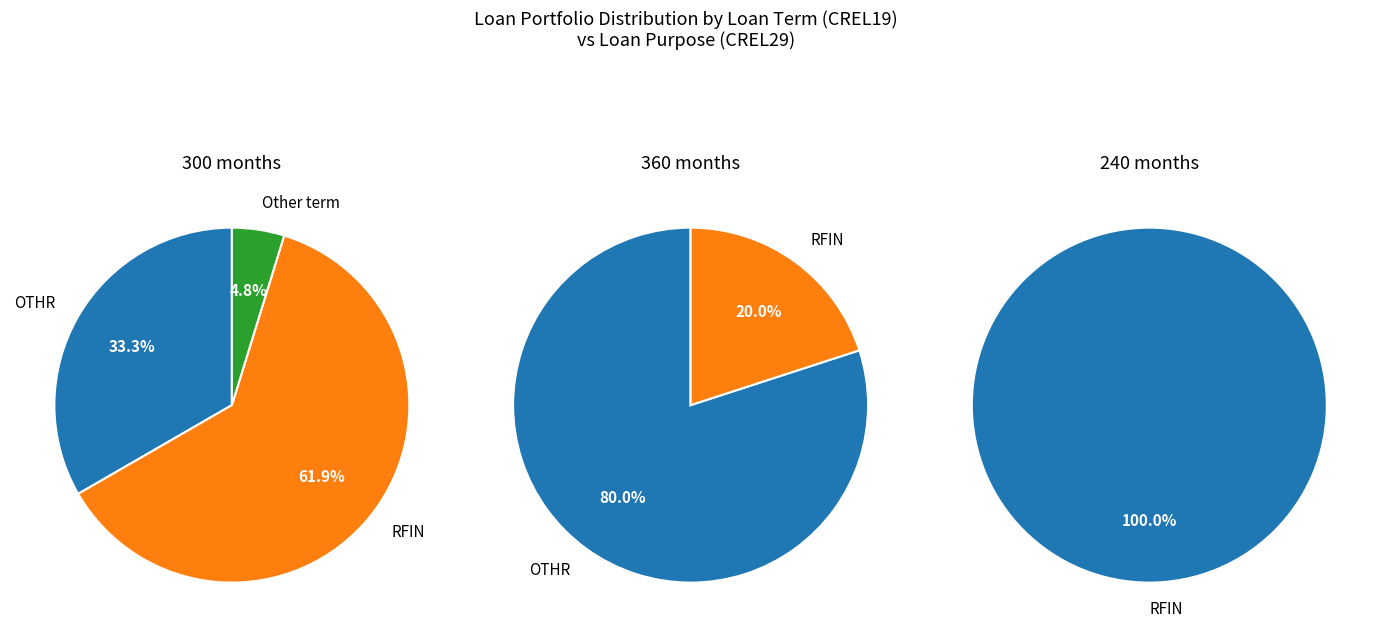

Which category accounts for the majority?

OTHR